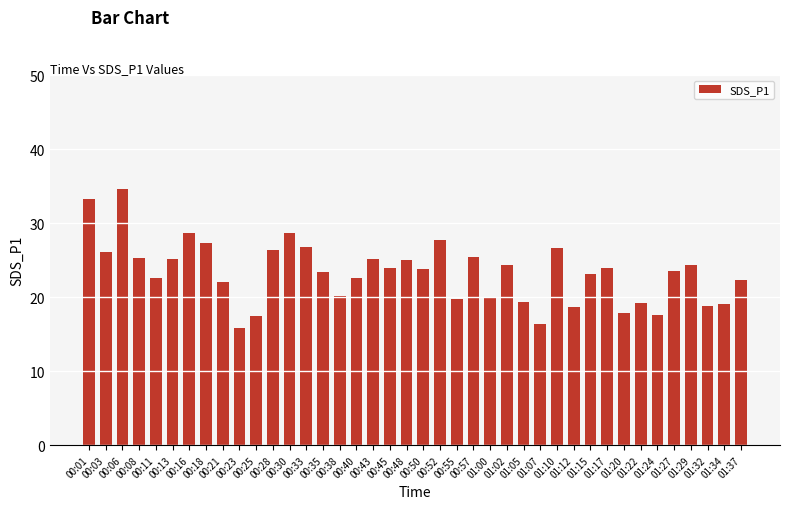

What is the maximum value shown in the chart?

34.6